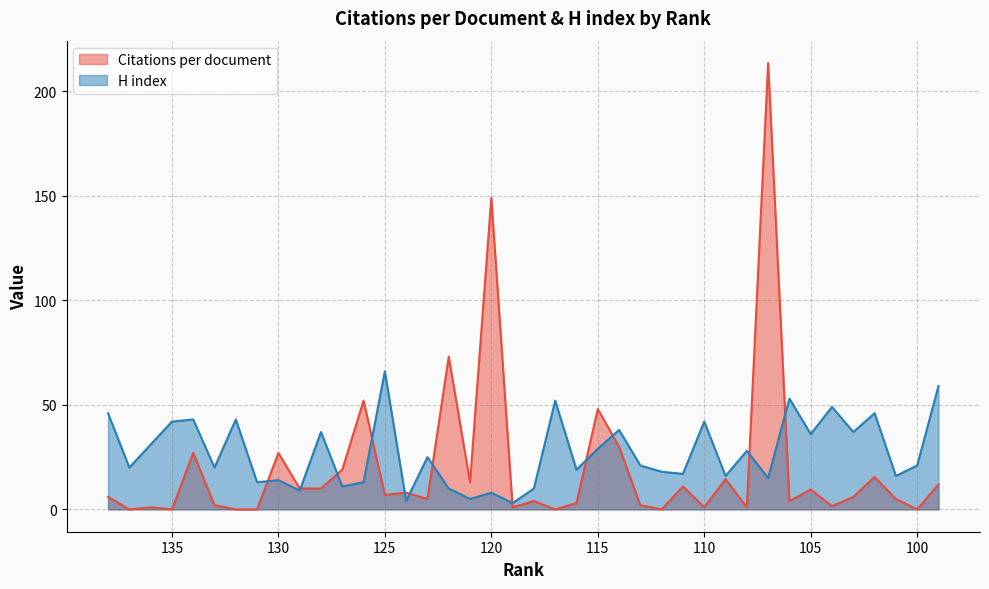

Which series has the largest range (max minus min)?

Citations per document